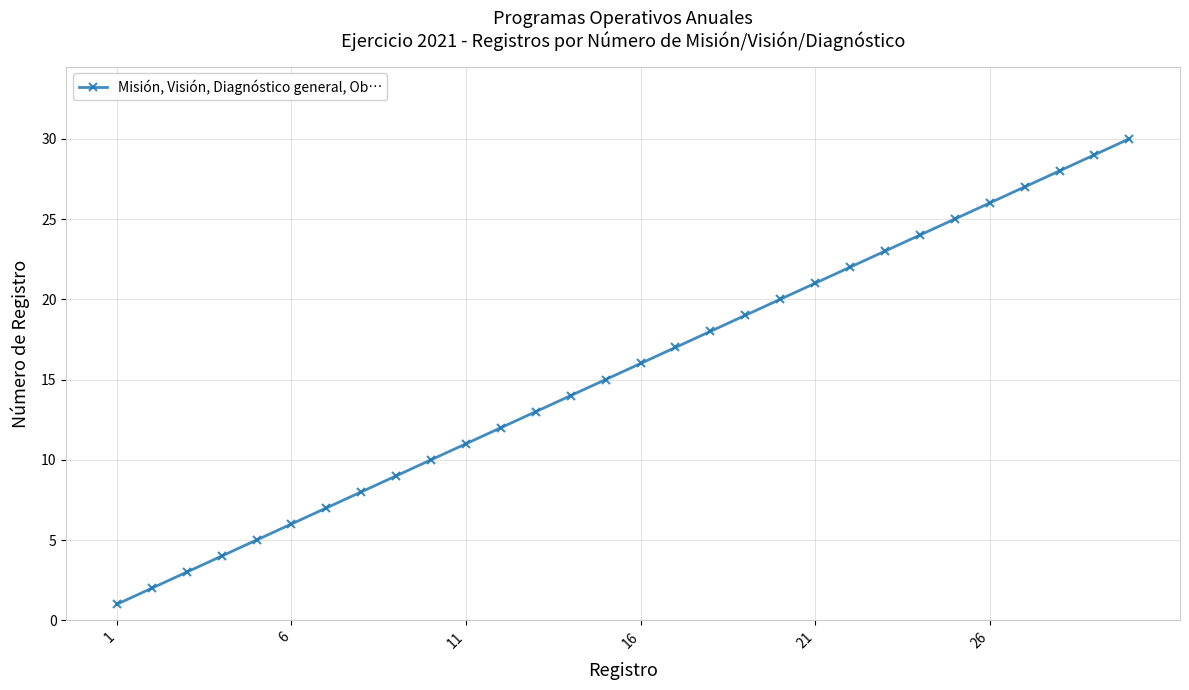

How many lines are shown in the chart?

1